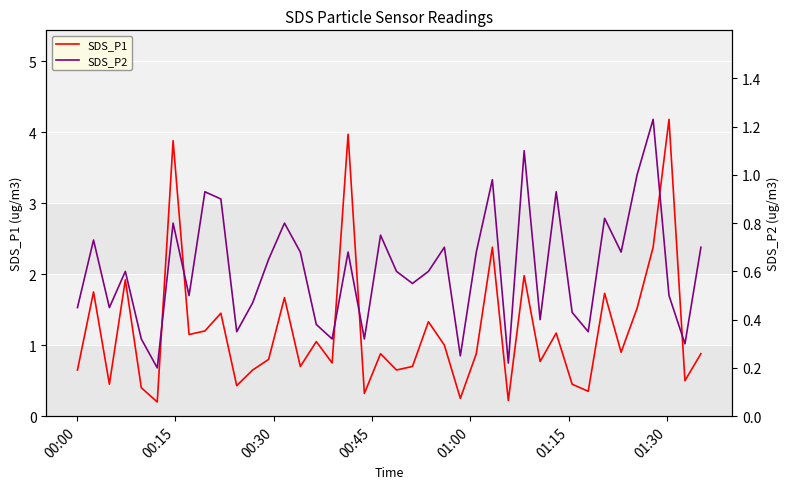

Is the value of SDS_P1 at 11 greater than the value of SDS_P2 at 24?

Yes